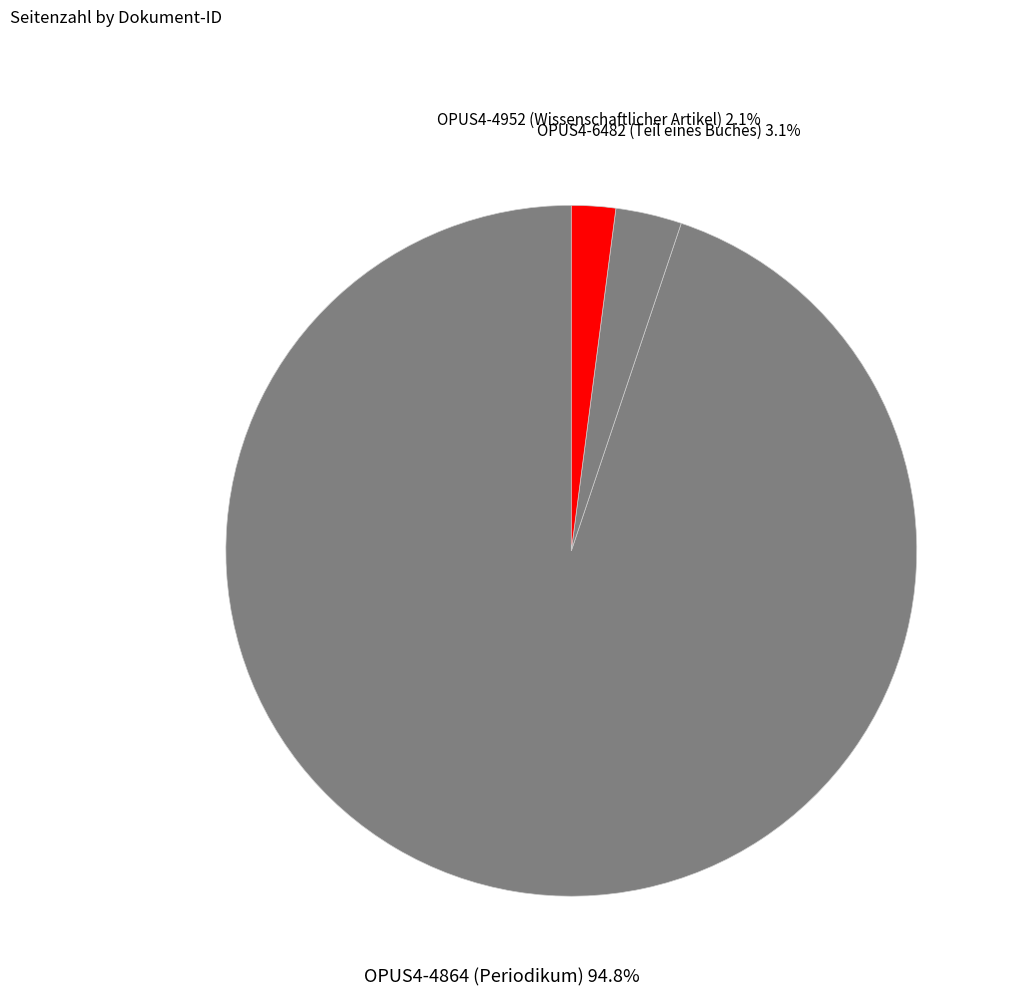

Which has a higher value, OPUS4-6482 (Teil eines Buches) or OPUS4-4864 (Periodikum)?

OPUS4-4864 (Periodikum)